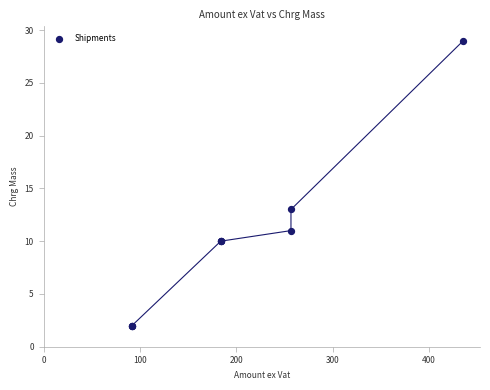

What Y value in the scatter plot is closest to 15?

13